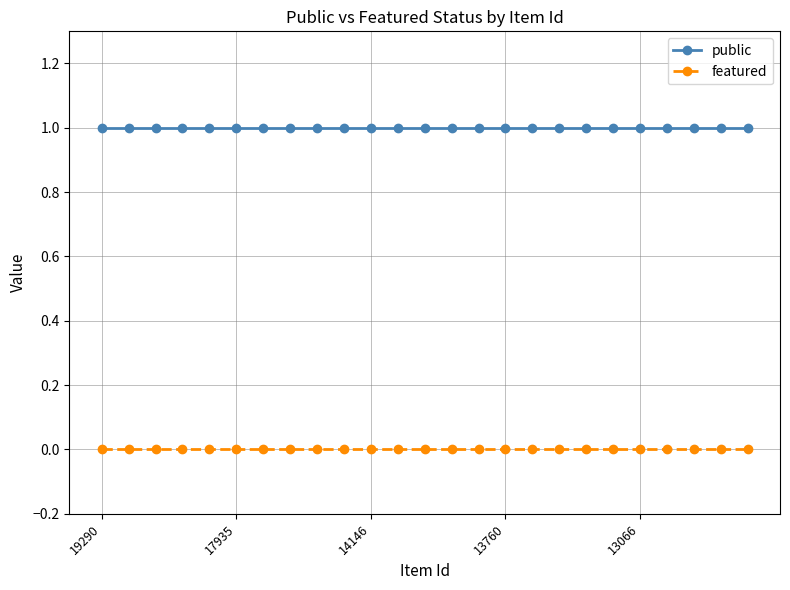

Rank the series by their maximum value, from lowest to highest.

featured, public